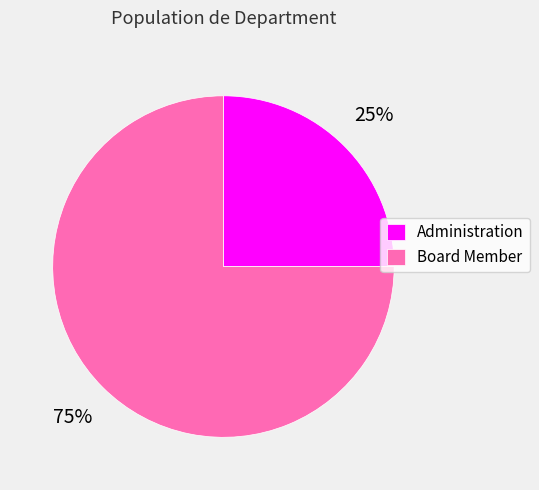

Between Board Member and Administration, which is larger?

Board Member